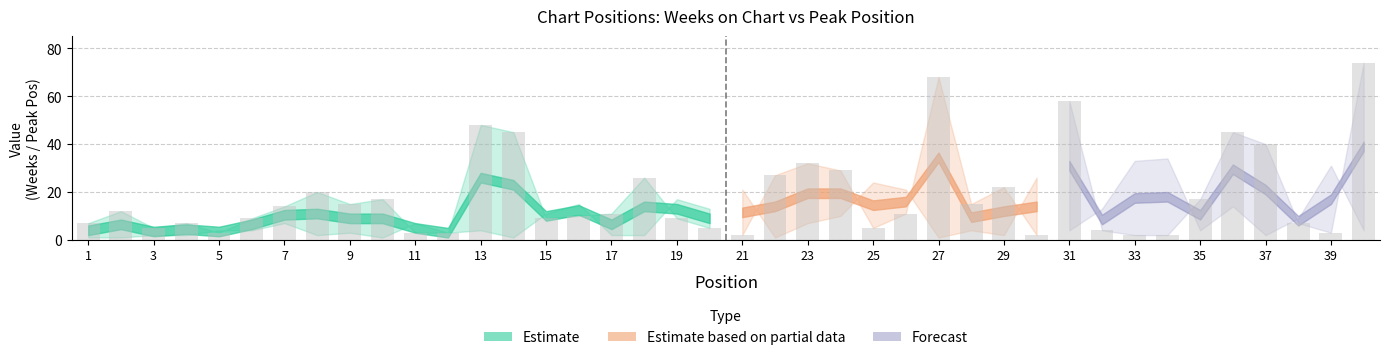

What is the value of the 39th bar from the left?

3